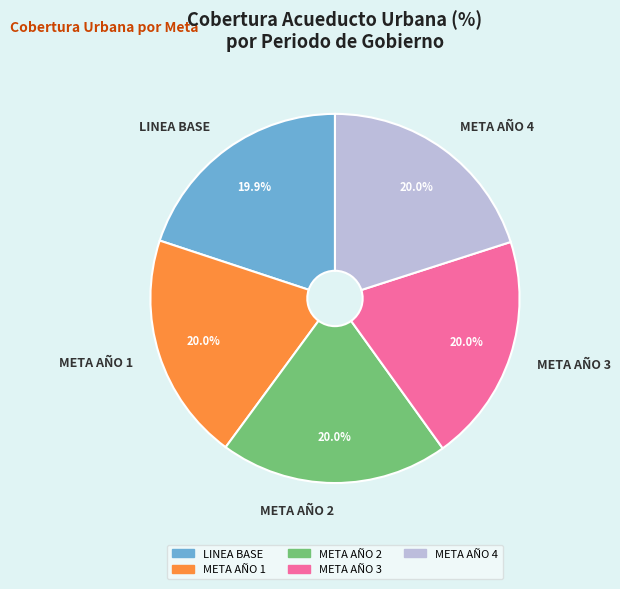

Approximately how many times larger is the value at META AÑO 4 compared to LINEA BASE?

1.0